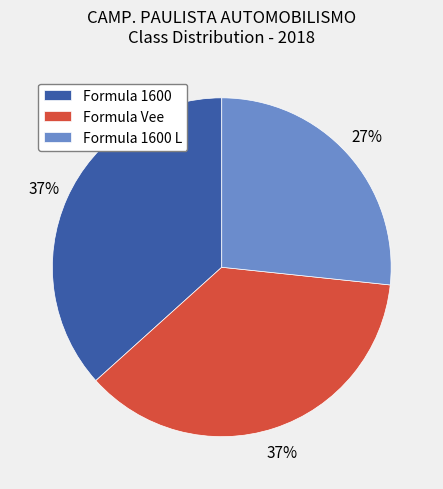

To the nearest percent, what is the average slice percentage?

33%